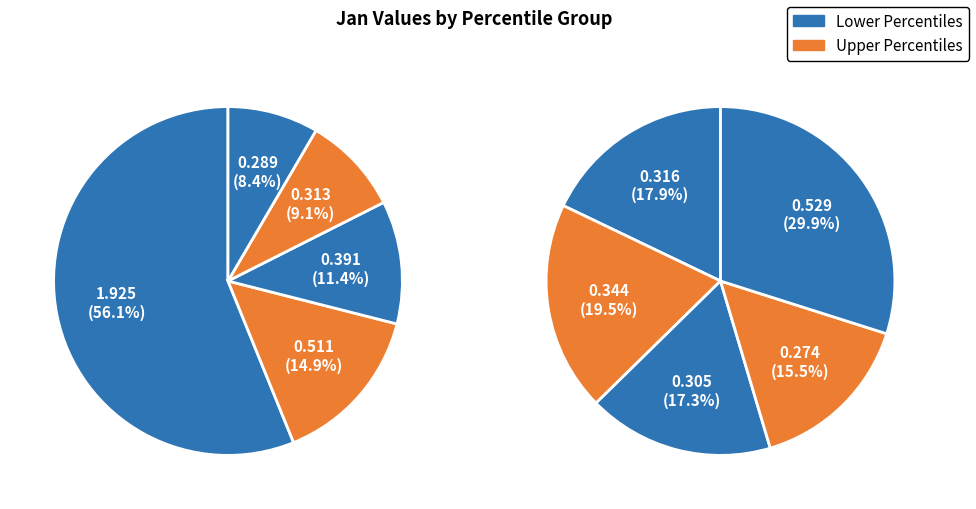

Rank the categories by value from lowest to highest.

pct85, pct45, pct75, pct35, pct55, pct65, pct25, pct15, pct95, pct05